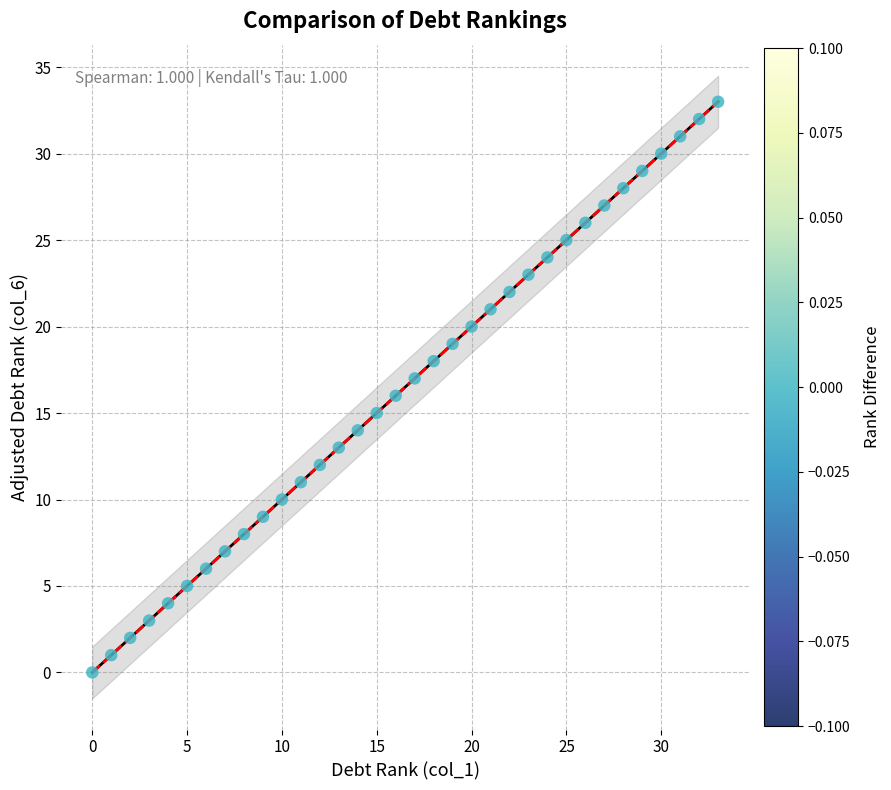

What is the range of X values (max minus min)?

33